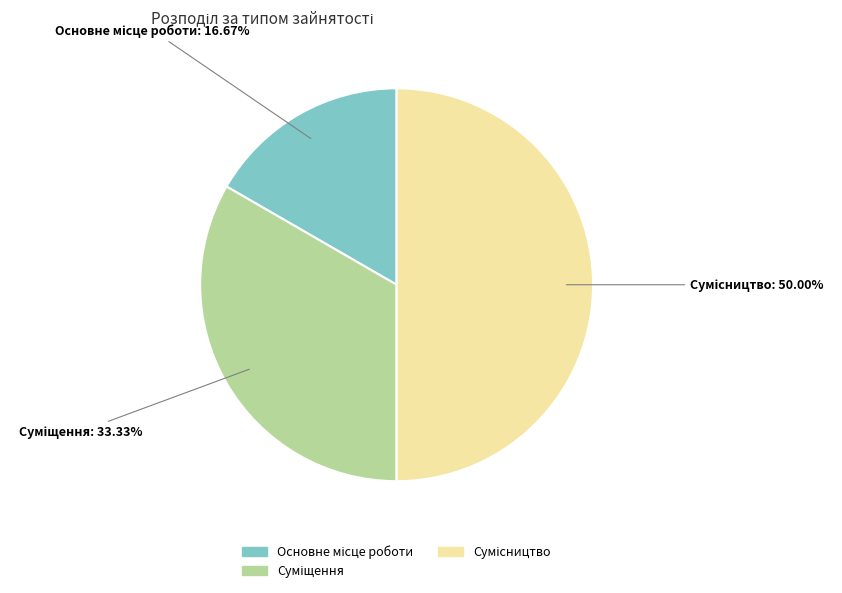

To the nearest percent, what percentage of the pie is Сумісництво?

50%